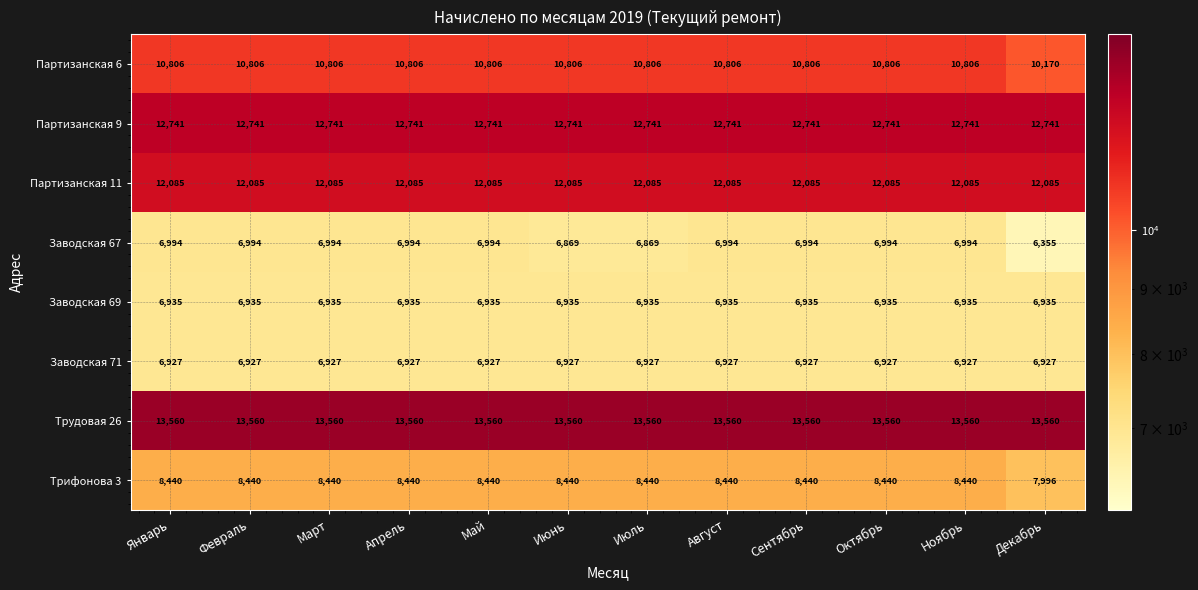

Rank the series at Октябрь from highest to lowest value.

Трудовая 26, Партизанская 9, Партизанская 11, Партизанская 6, Трифонова 3, Заводская 67, Заводская 69, Заводская 71